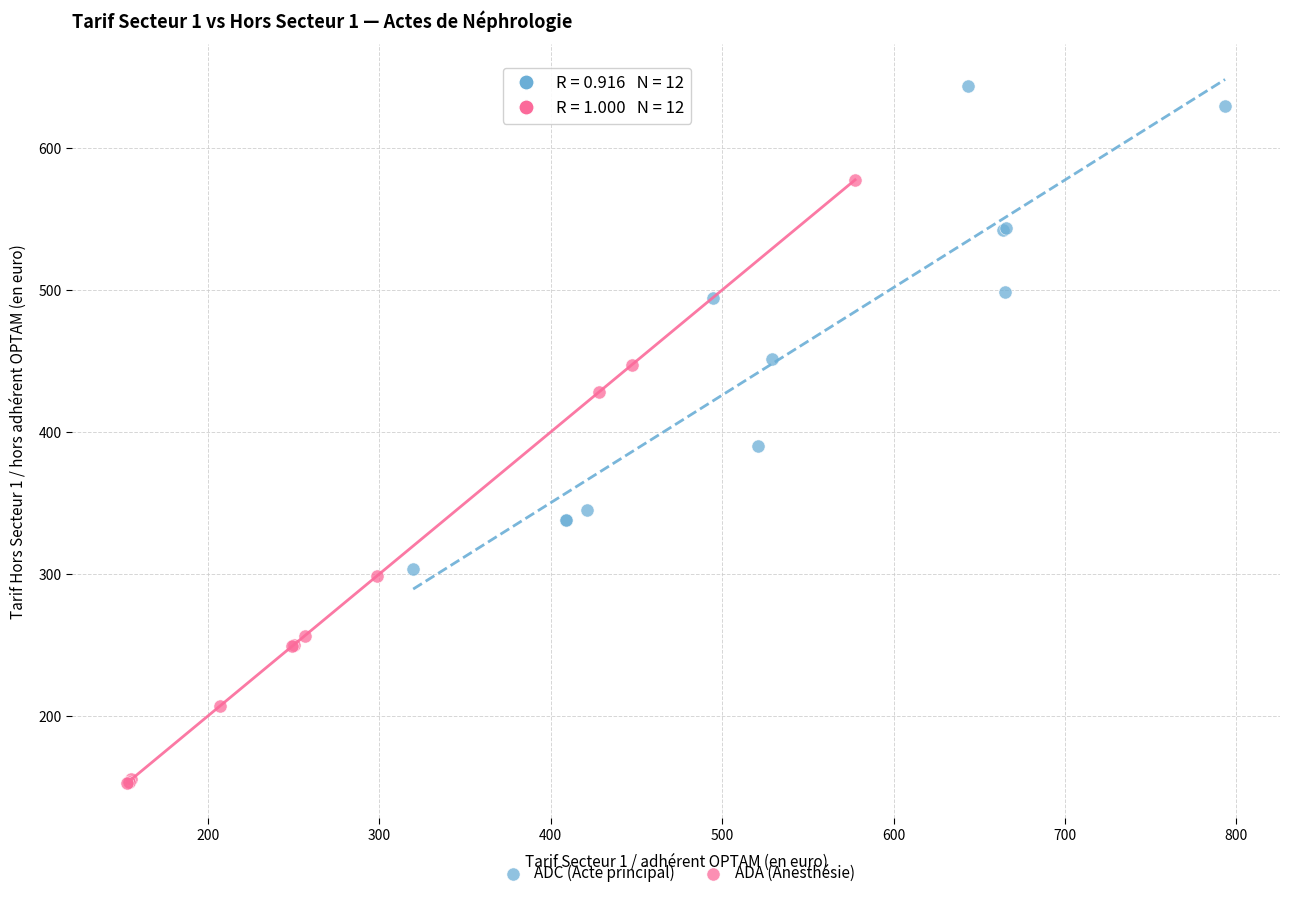

Which series contains the highest Y value?

ADC (Acte principal)